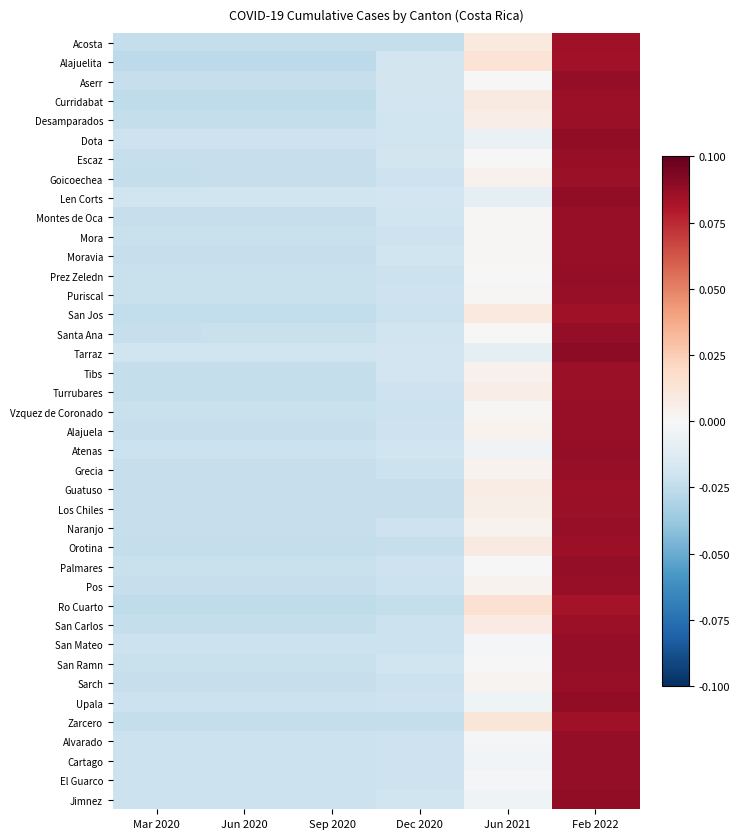

Which label corresponds to the largest value in the chart?

Feb 2022